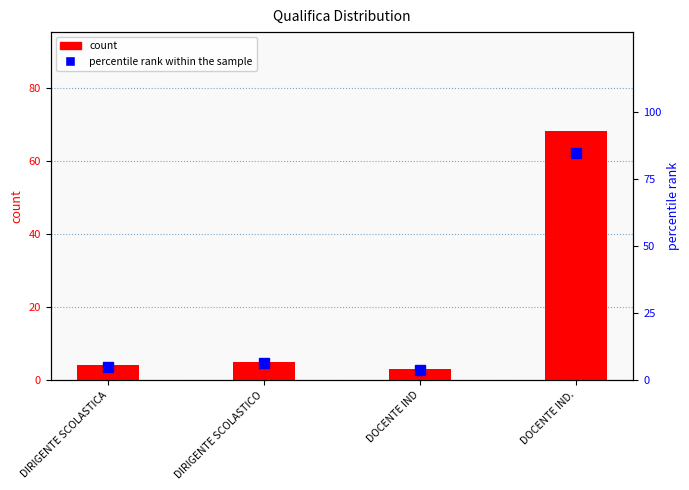

Where does the percentile rank within the sample series first go above 6?

DIRIGENTE SCOLASTICO